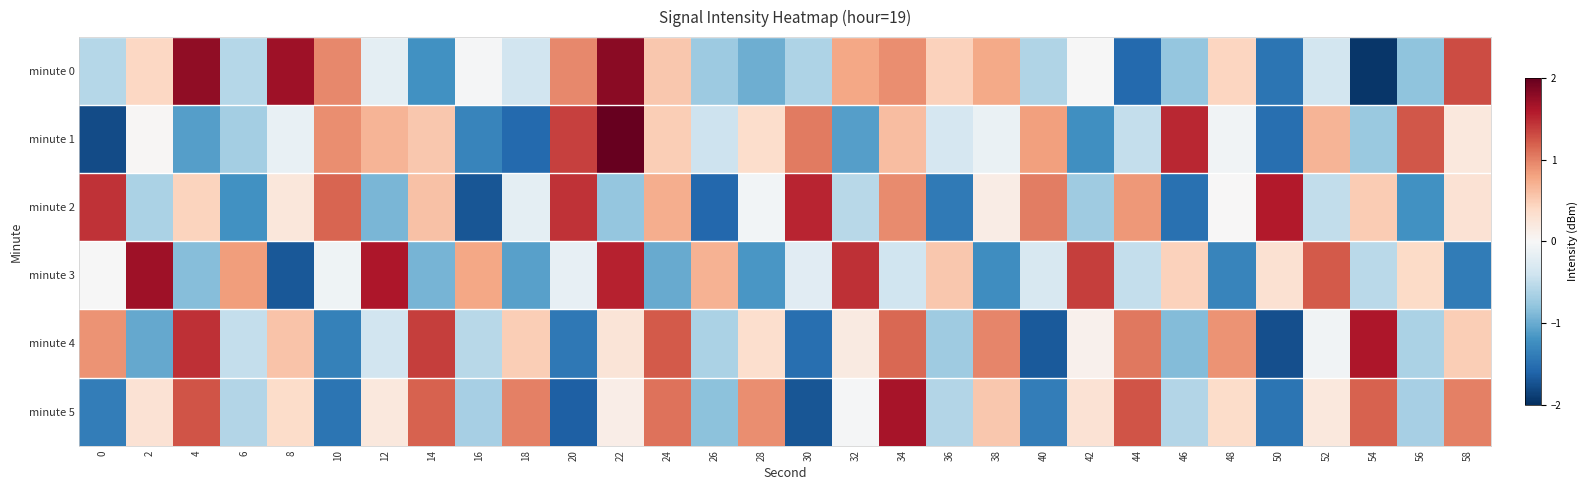

Rank the series by their maximum value, from highest to lowest.

minute 1, minute 0, minute 3, minute 5, minute 4, minute 2